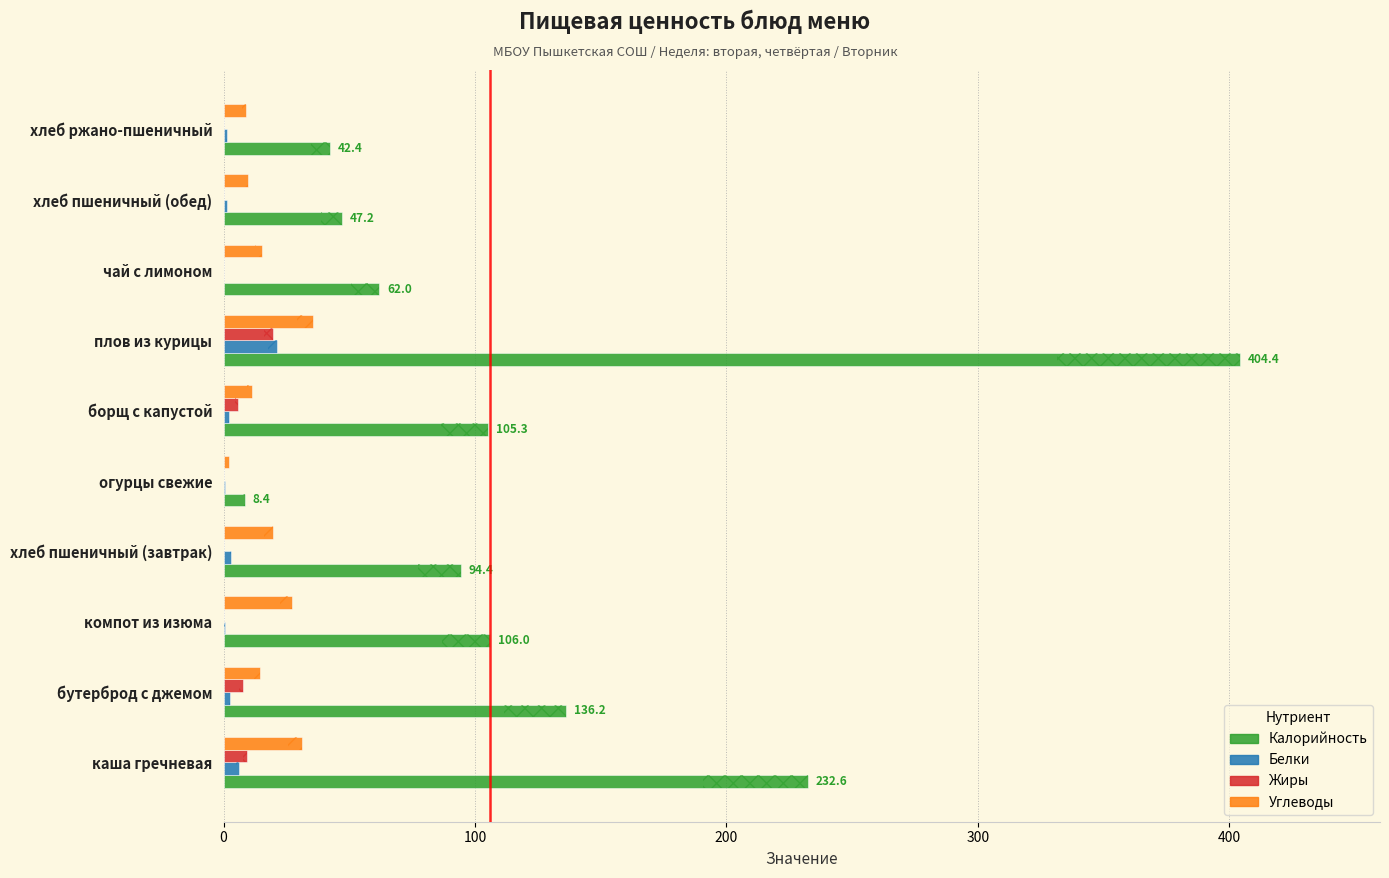

What is the highest value of the Калорийность series?

404.4